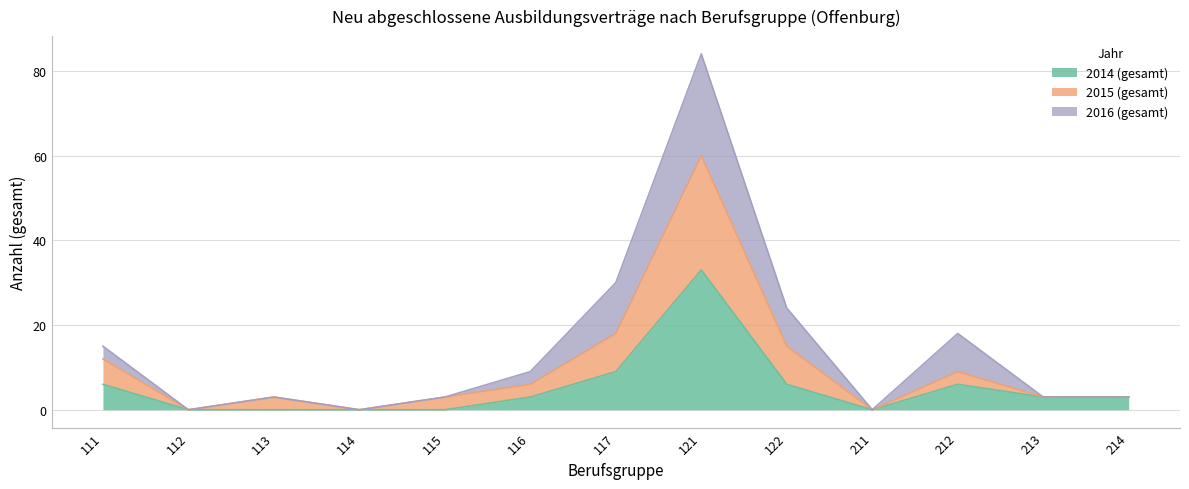

What is the average value of the 2015 (gesamt) series?

10